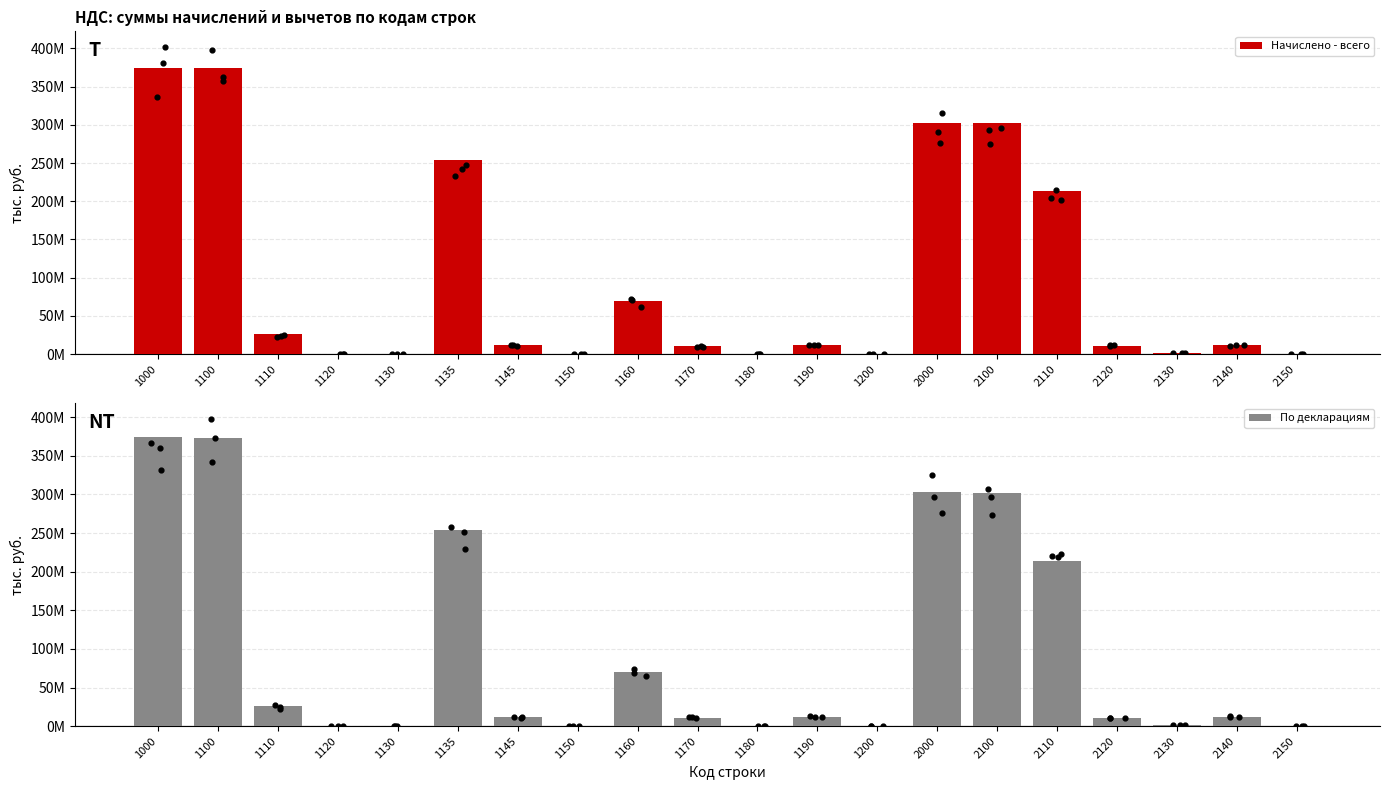

At how many categories does at least one series exceed 313579866?

2